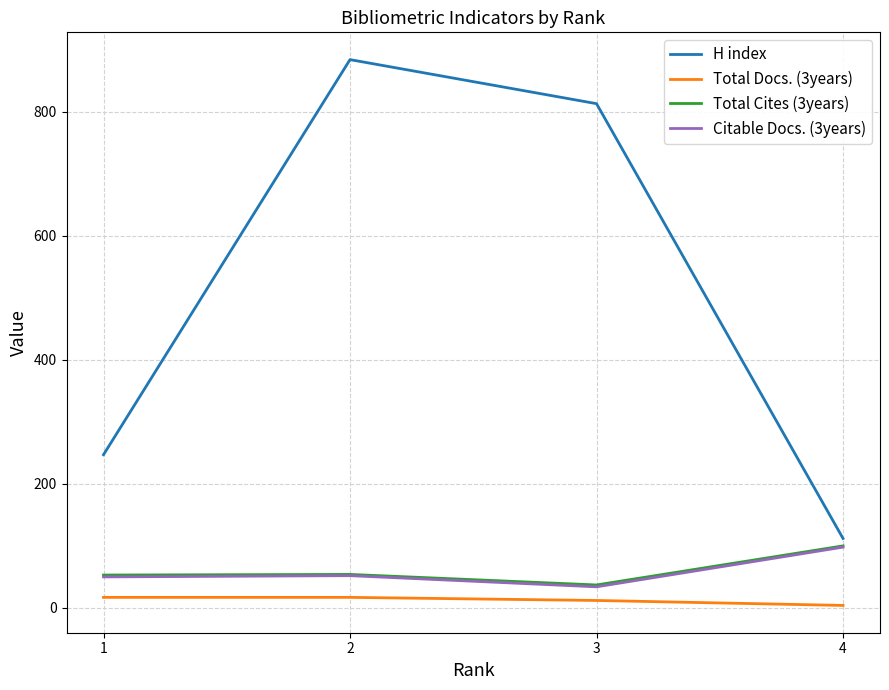

Count the number of categories in the chart.

4